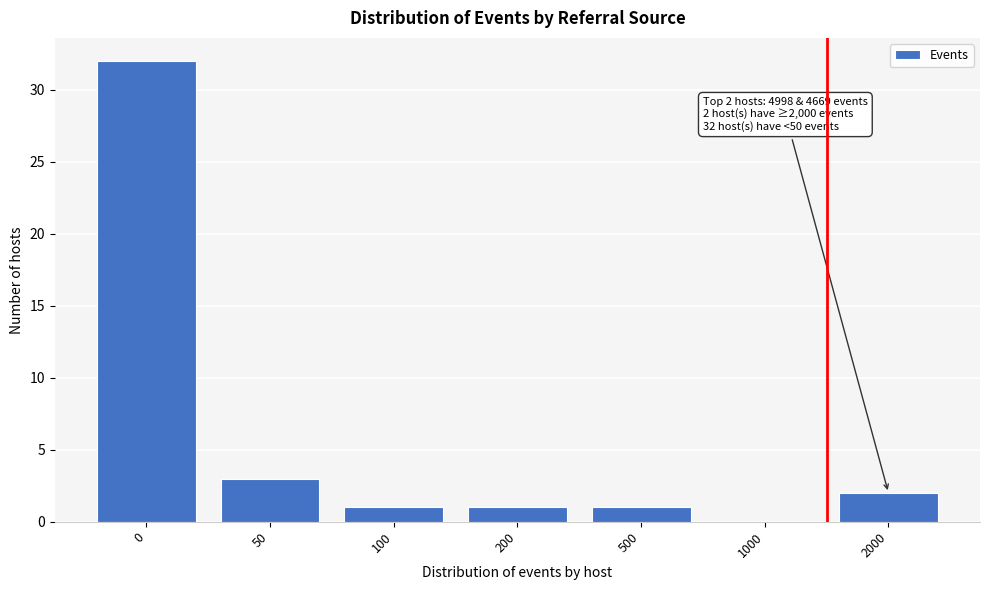

Reading left to right, extract all data points from this chart.

0=32	50=3	100=1	200=1	500=1	1000=0	2000=2